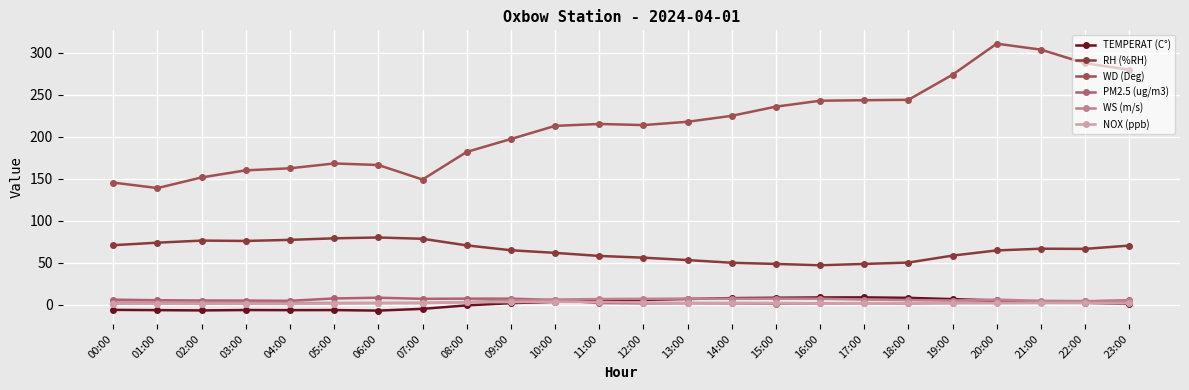

In PM2.5 (ug/m3), how many points are lower than both neighbors (excluding endpoints)?

5